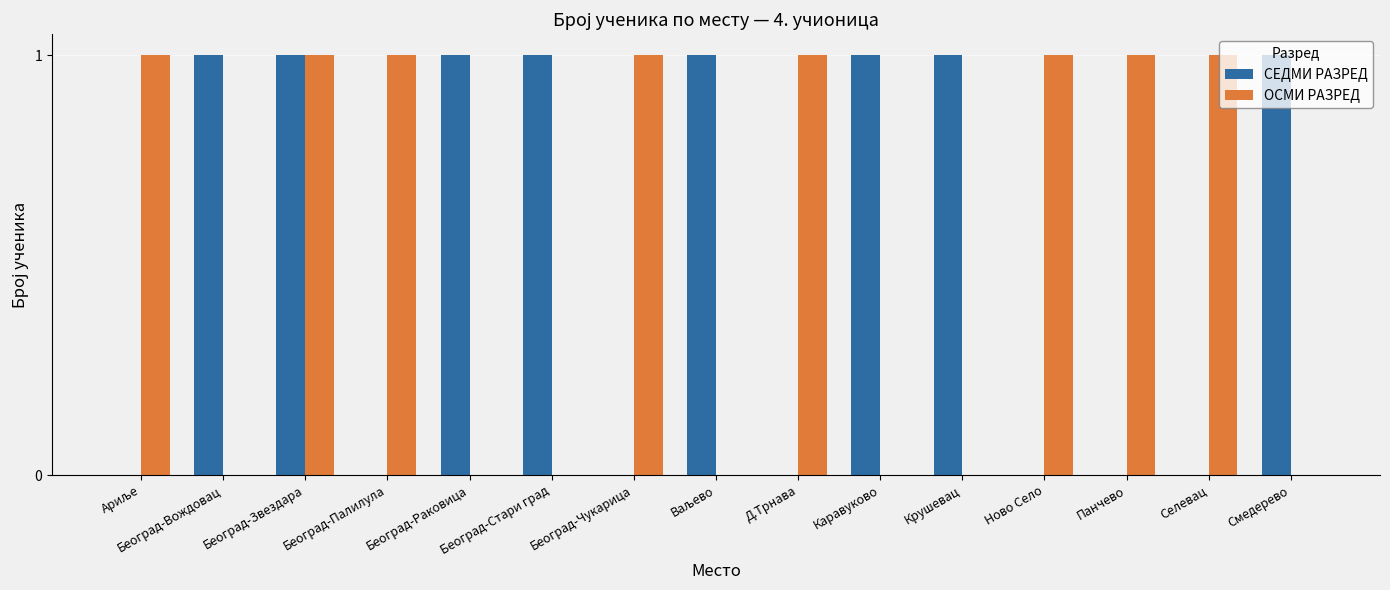

What are all the series names shown in the legend?

СЕДМИ РАЗРЕД, ОСМИ РАЗРЕД